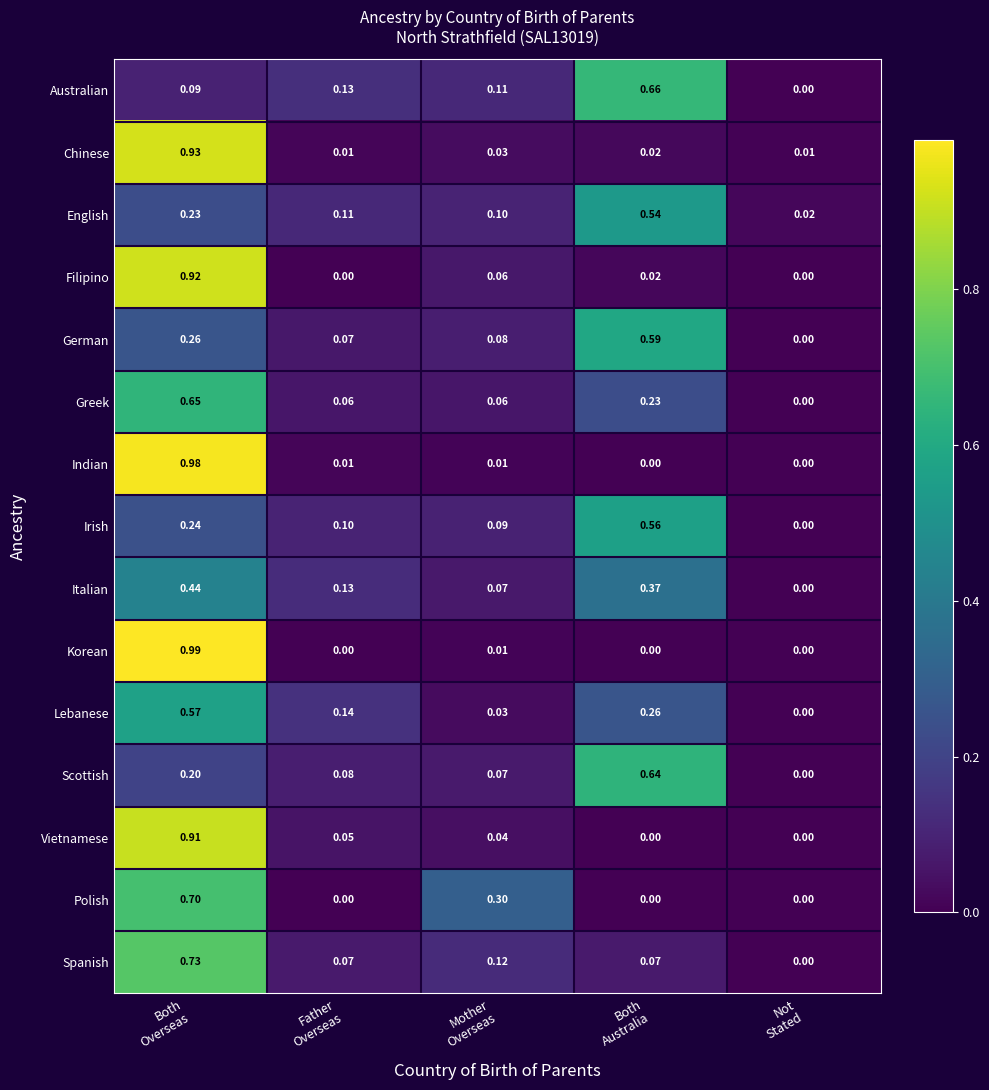

How many series are shown in this chart?

15